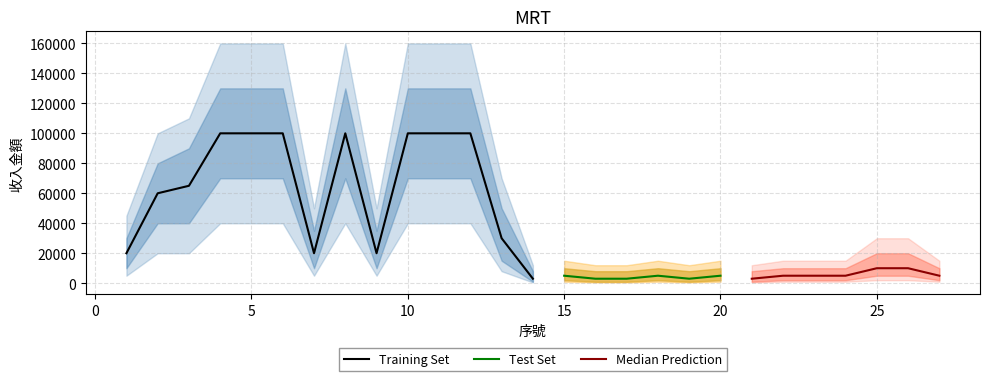

True or false: Upper Band and Outer Upper intersect in this chart.

False